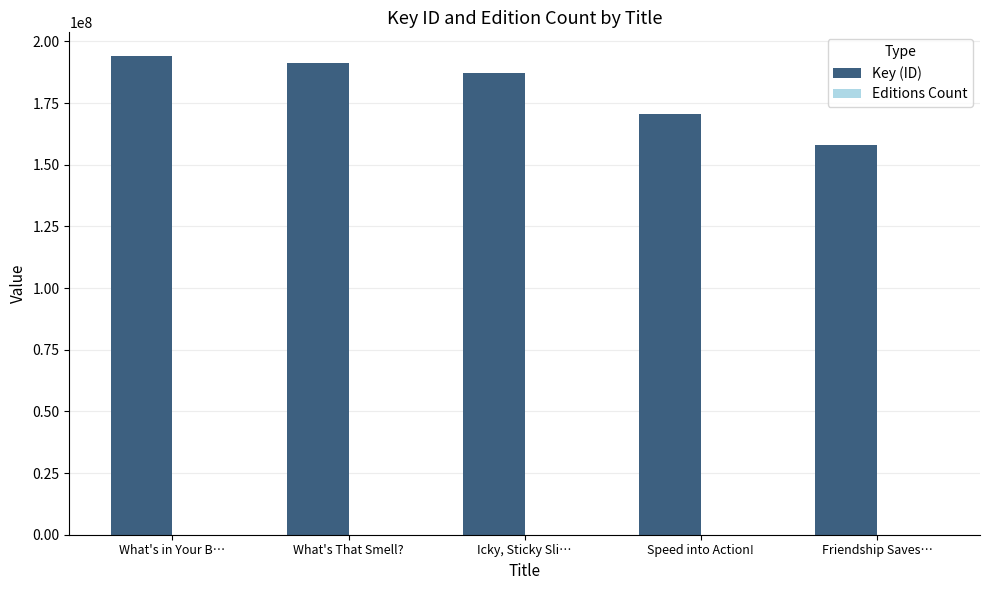

What is the greatest value displayed?

194002536